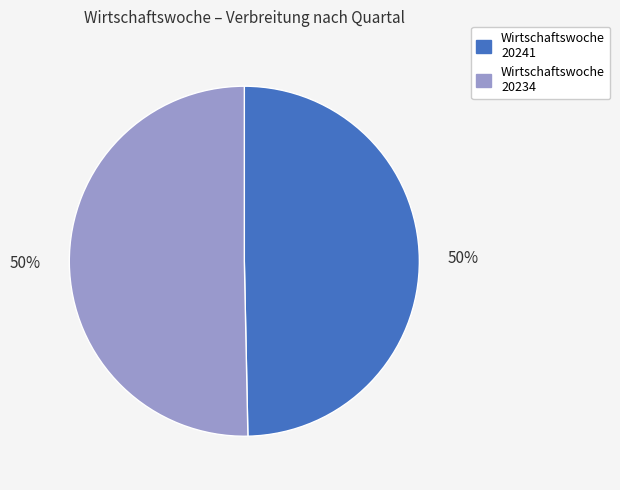

To the nearest percent, what is the average slice percentage?

50%